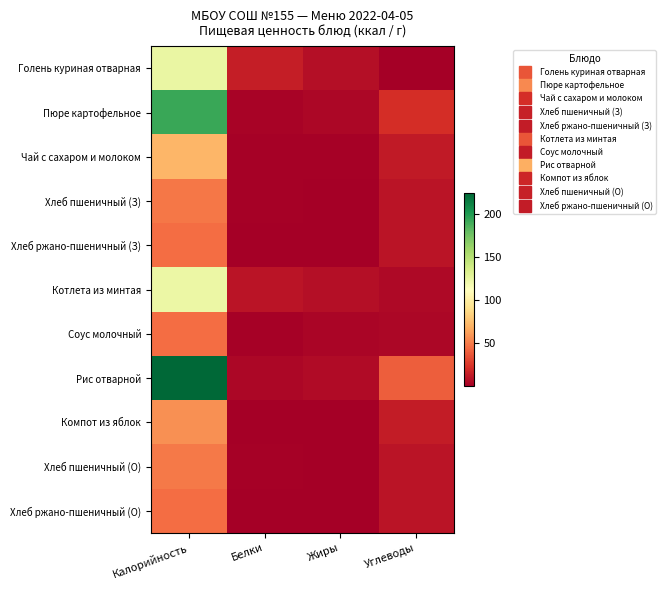

Which series has the largest total across all categories?

Рис отварной